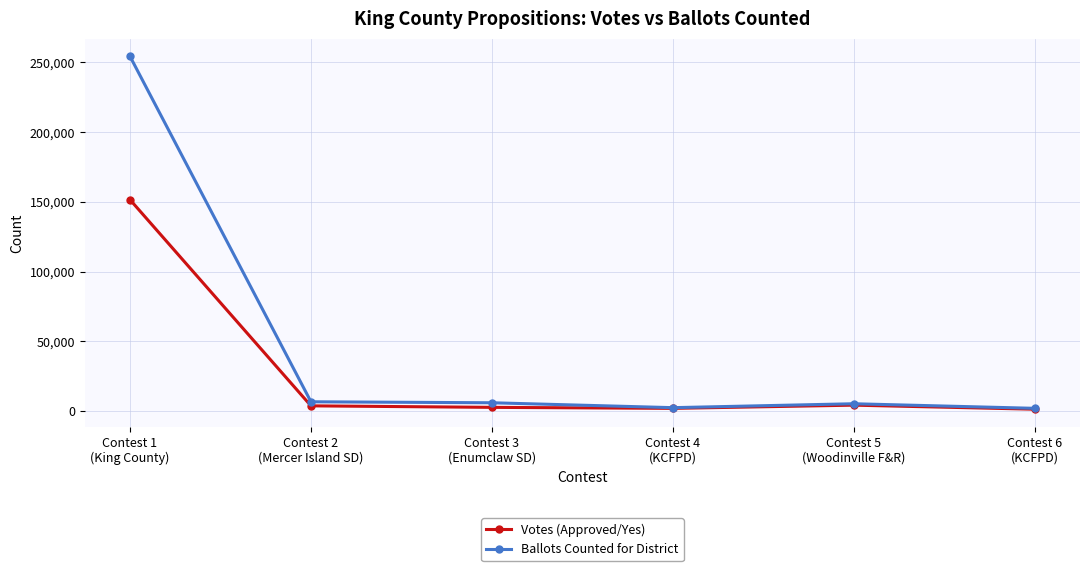

What is the maximum value shown in the chart?

254172